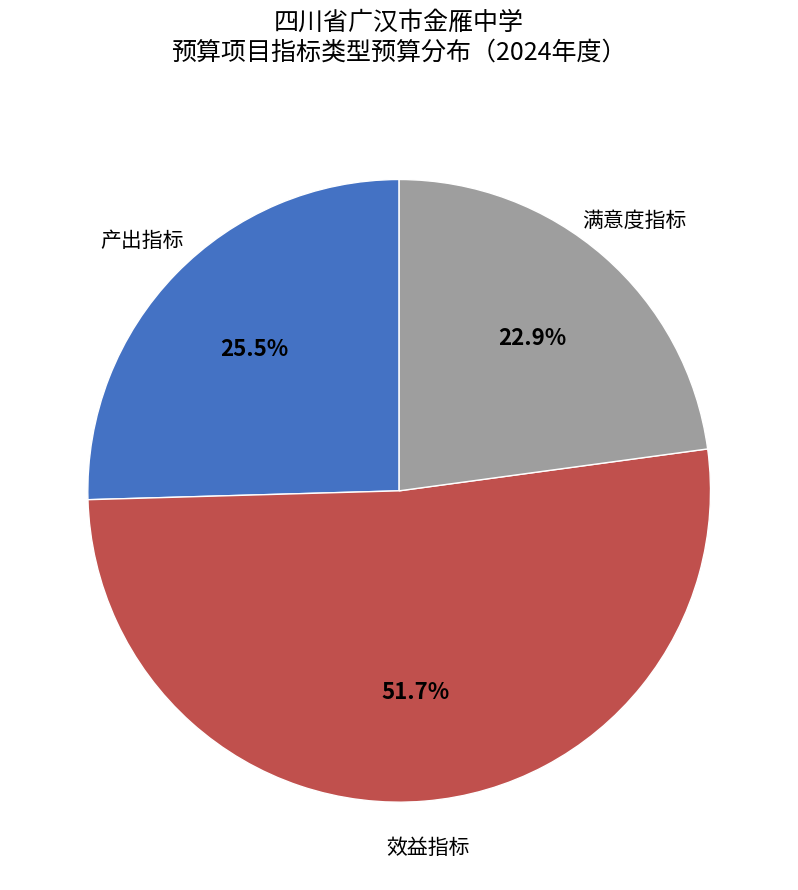

Does any single category account for the majority?

Yes